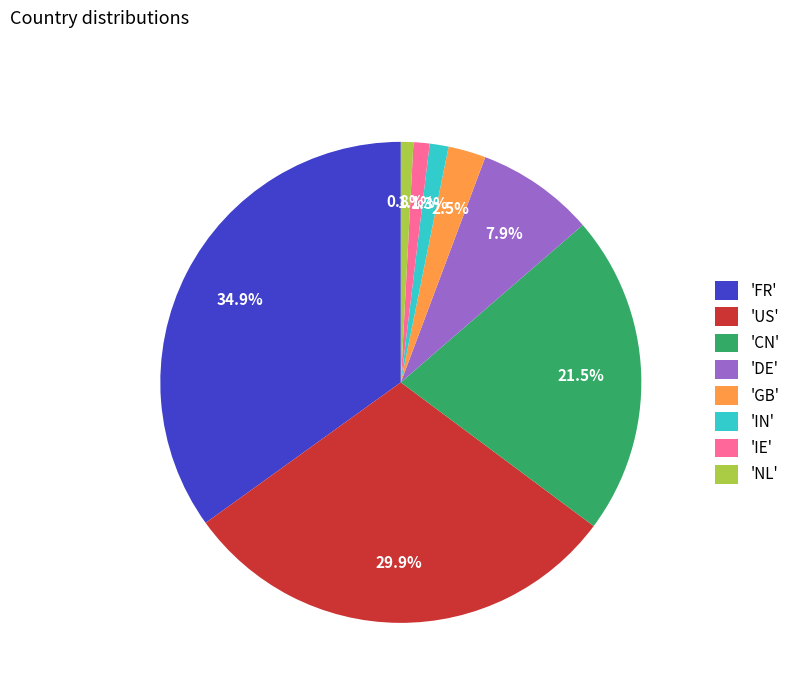

How many segments does this pie chart have?

8